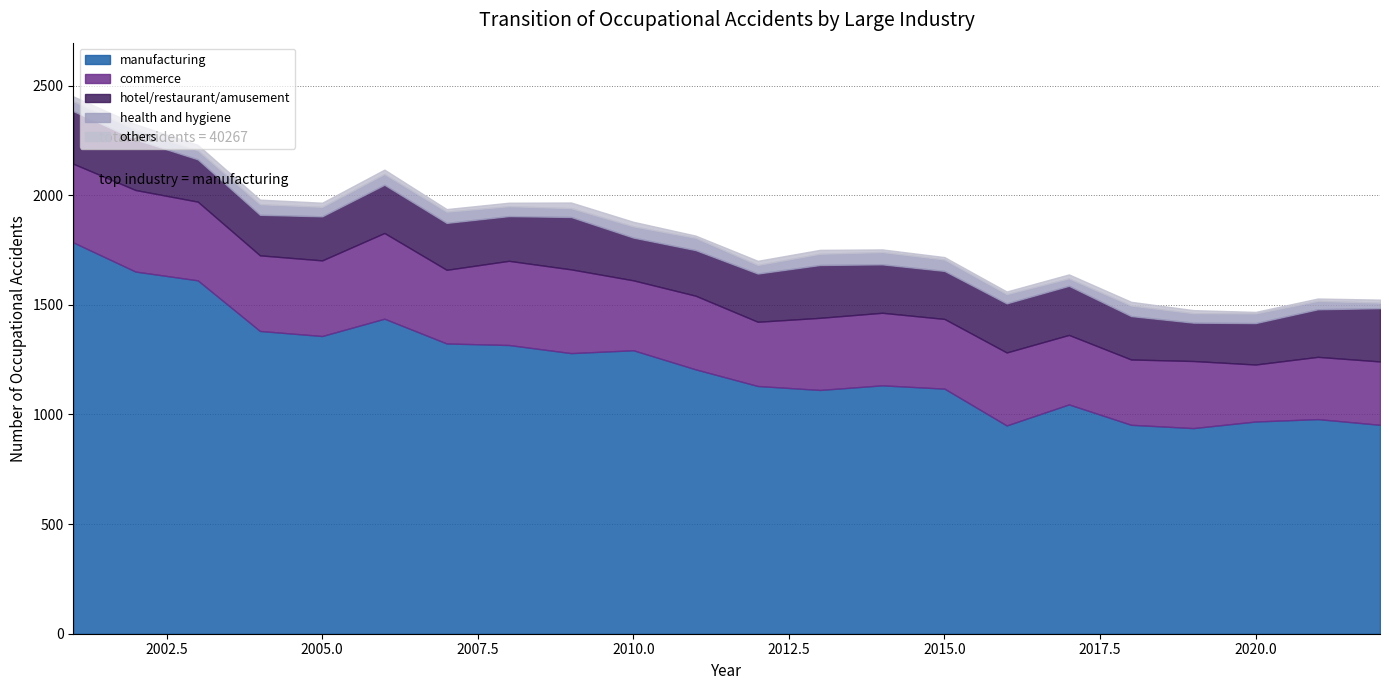

How many data points in health and hygiene are above 45?

9